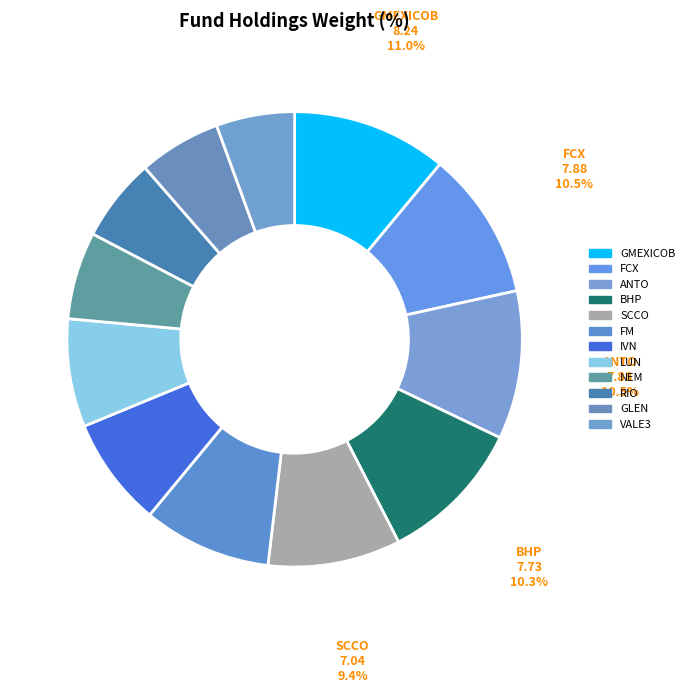

Count the number of slices in the pie.

12